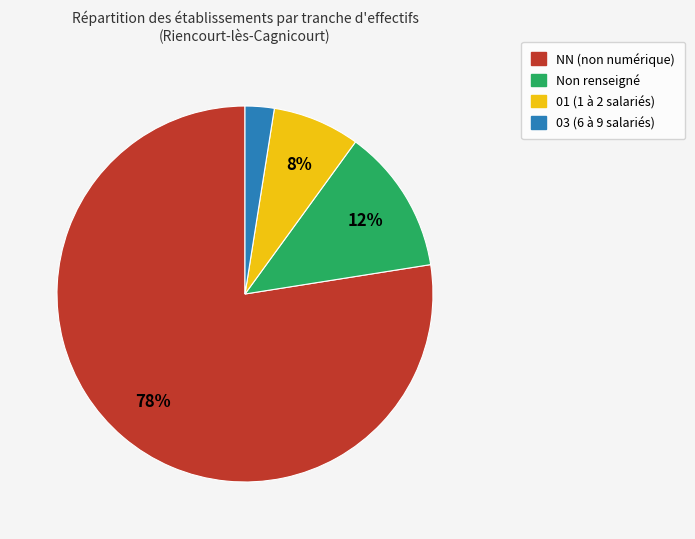

Is there any slice that represents more than half of the pie?

Yes